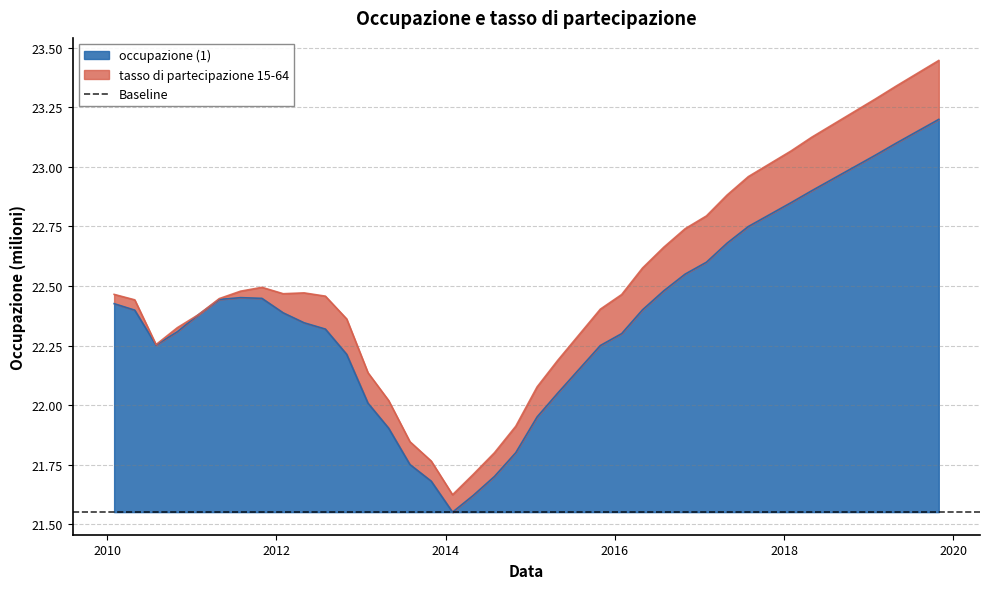

At which category does the data reach its first local peak?

2011-07-31